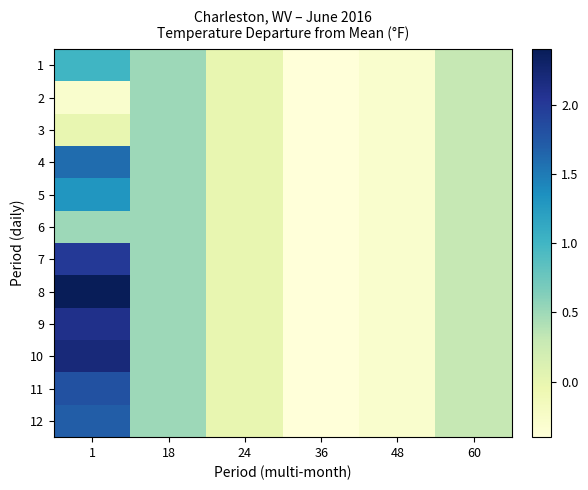

Which category has the lowest value across all series?

36